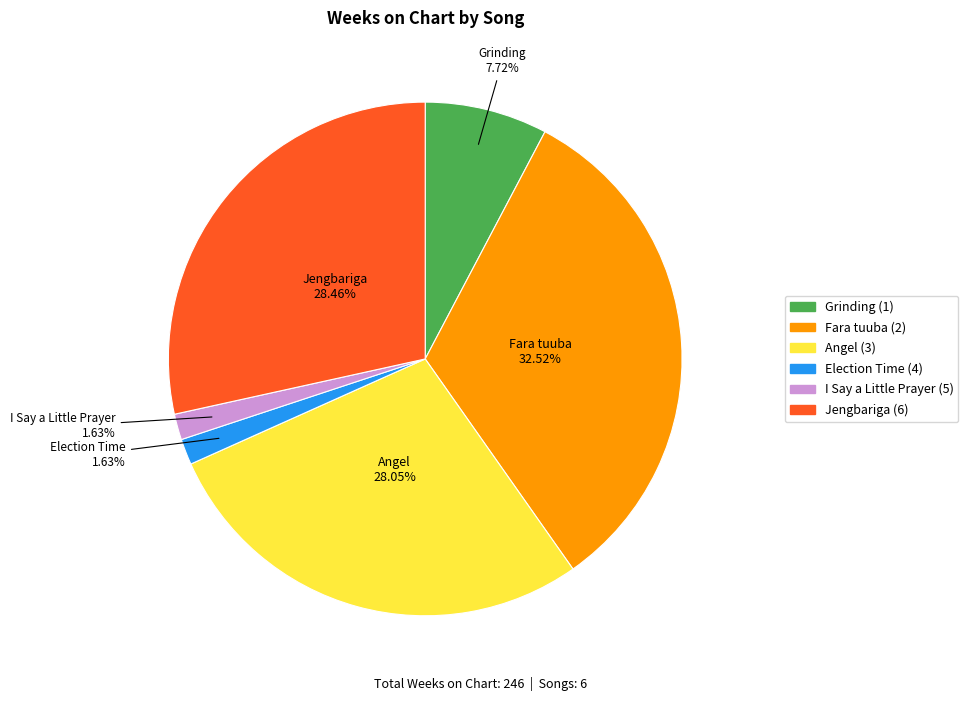

Which has a higher value, Fara tuuba (2) or Jengbariga (6)?

Fara tuuba (2)